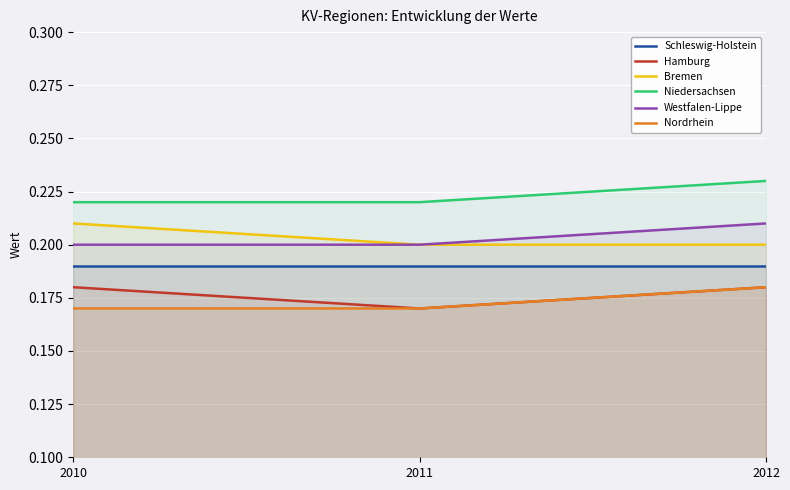

Is it true that Niedersachsen equals 0.1 at 2011?

False